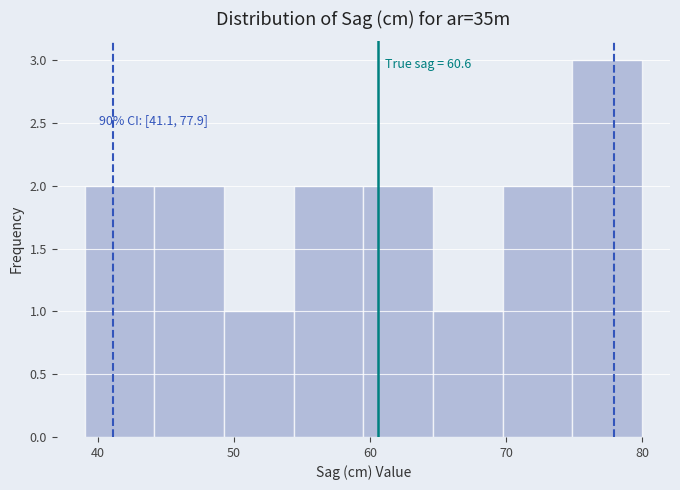

Over which range of the x-axis is the bar tallest?

75 to 80